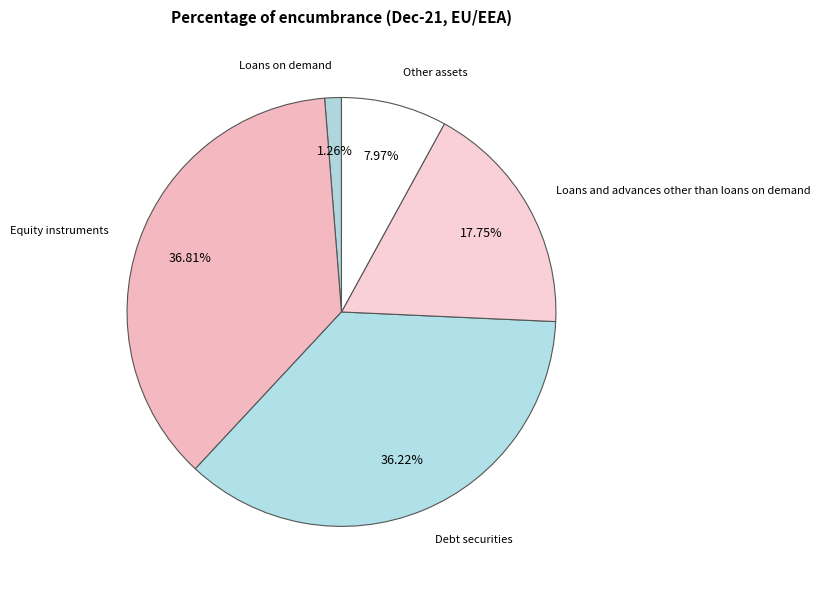

To the nearest percent, what percentage of the pie is Loans and advances other than loans on demand?

18%